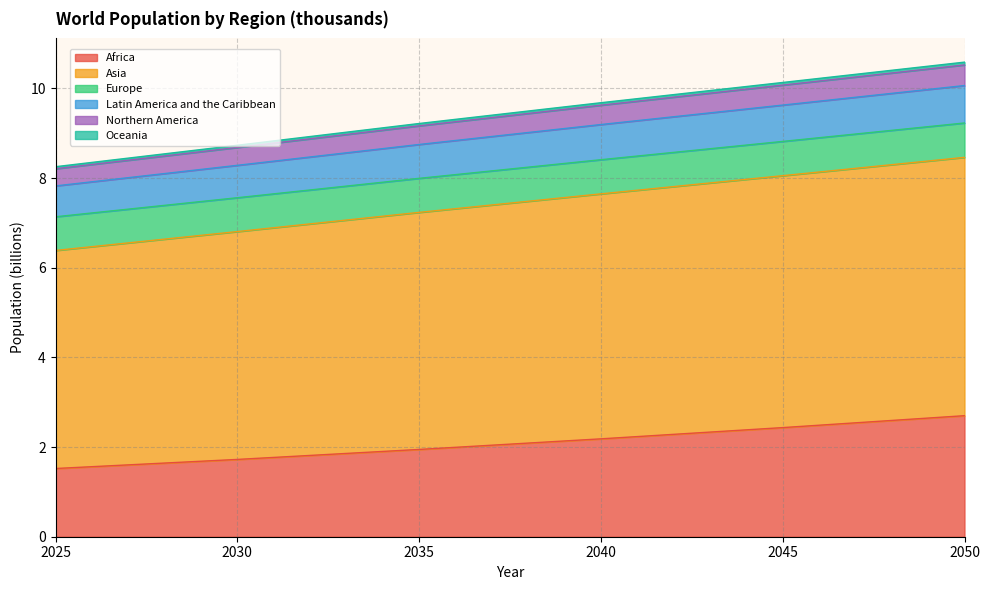

What is the lowest value of the Africa series?

1.5